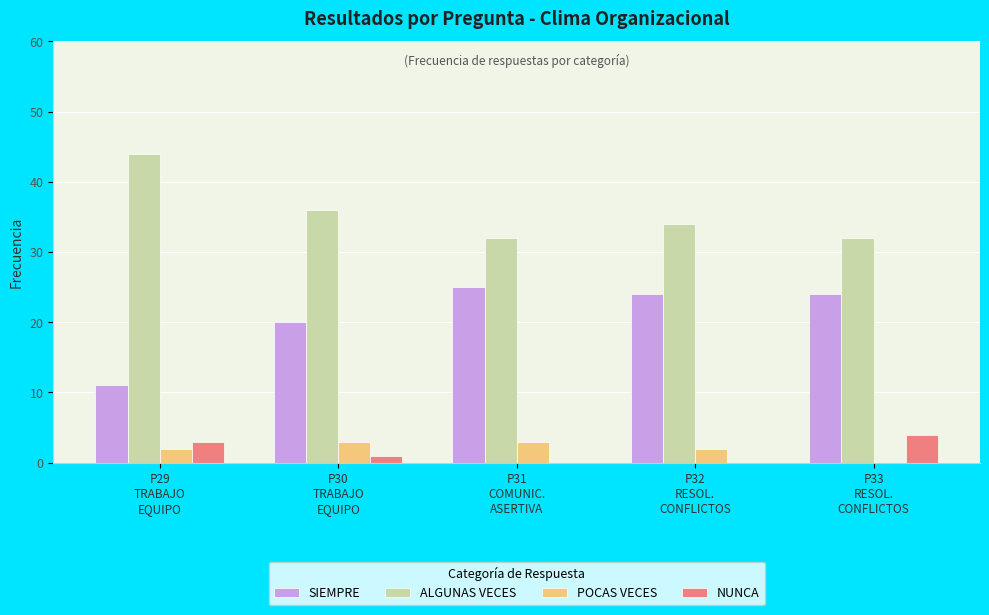

What is the maximum value shown in the chart?

44